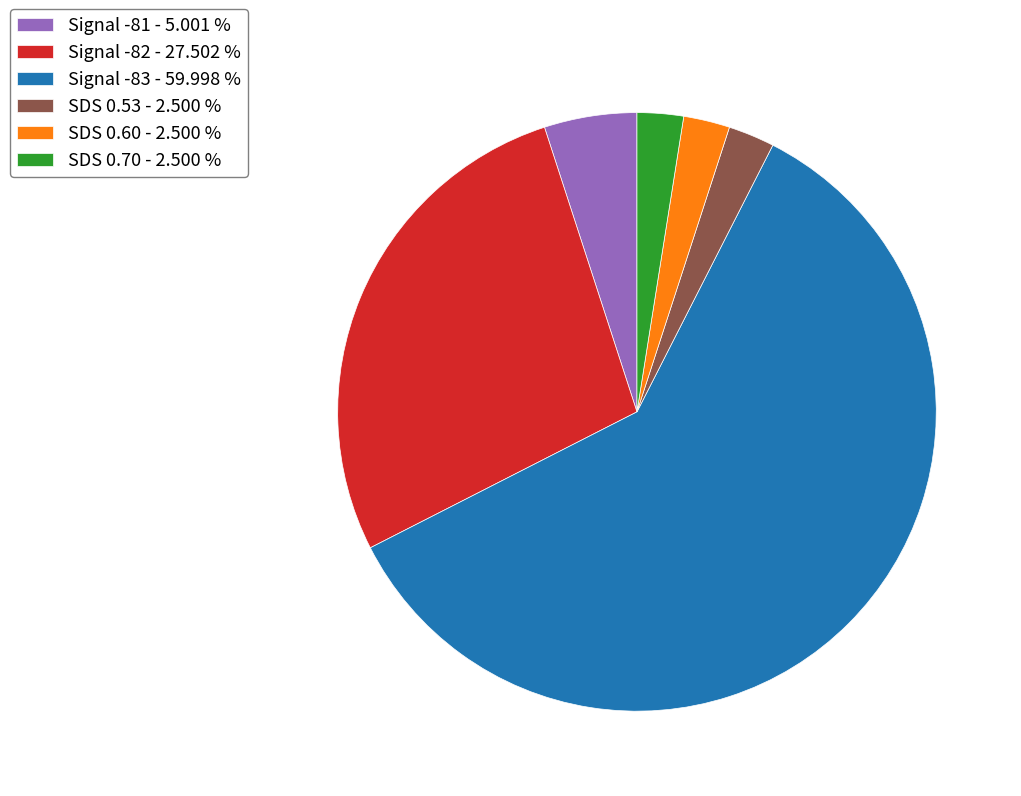

Does any single category account for the majority?

Yes